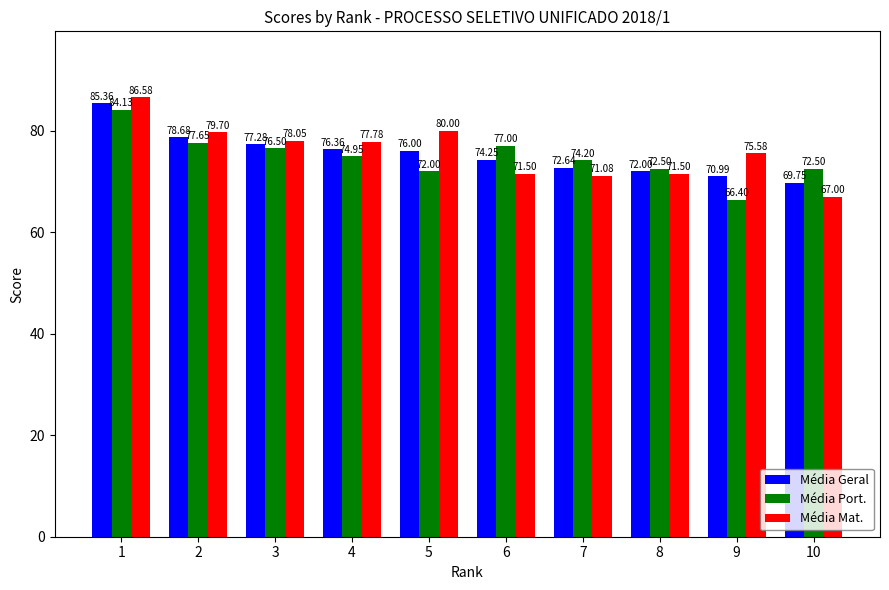

How many values in the Média Geral series are below 76?

5